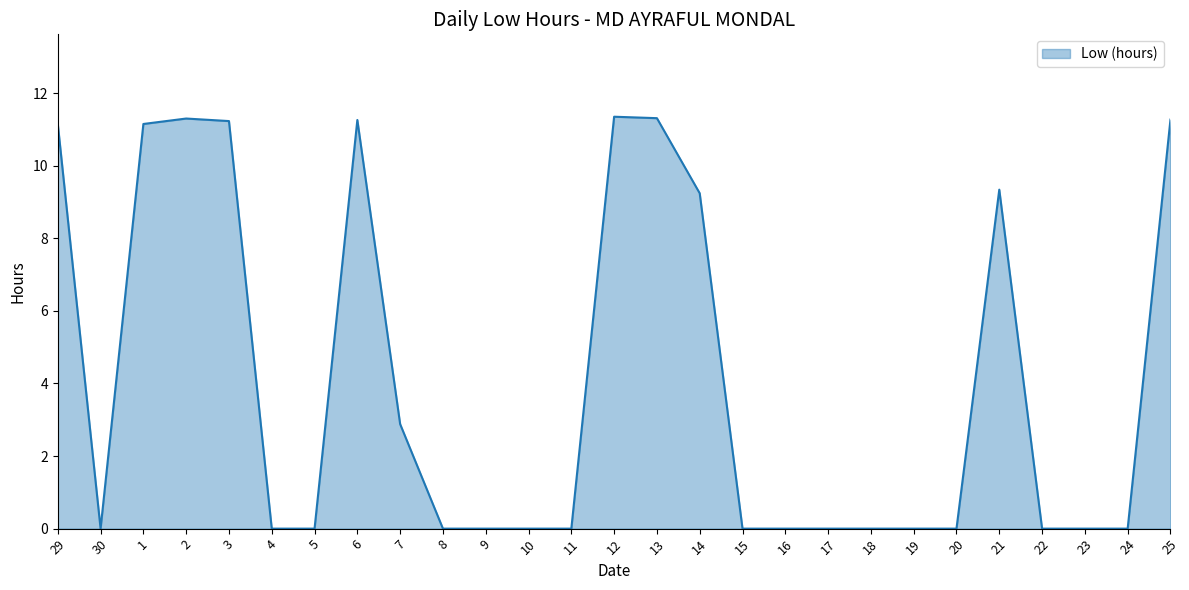

What is the average value?

4.1